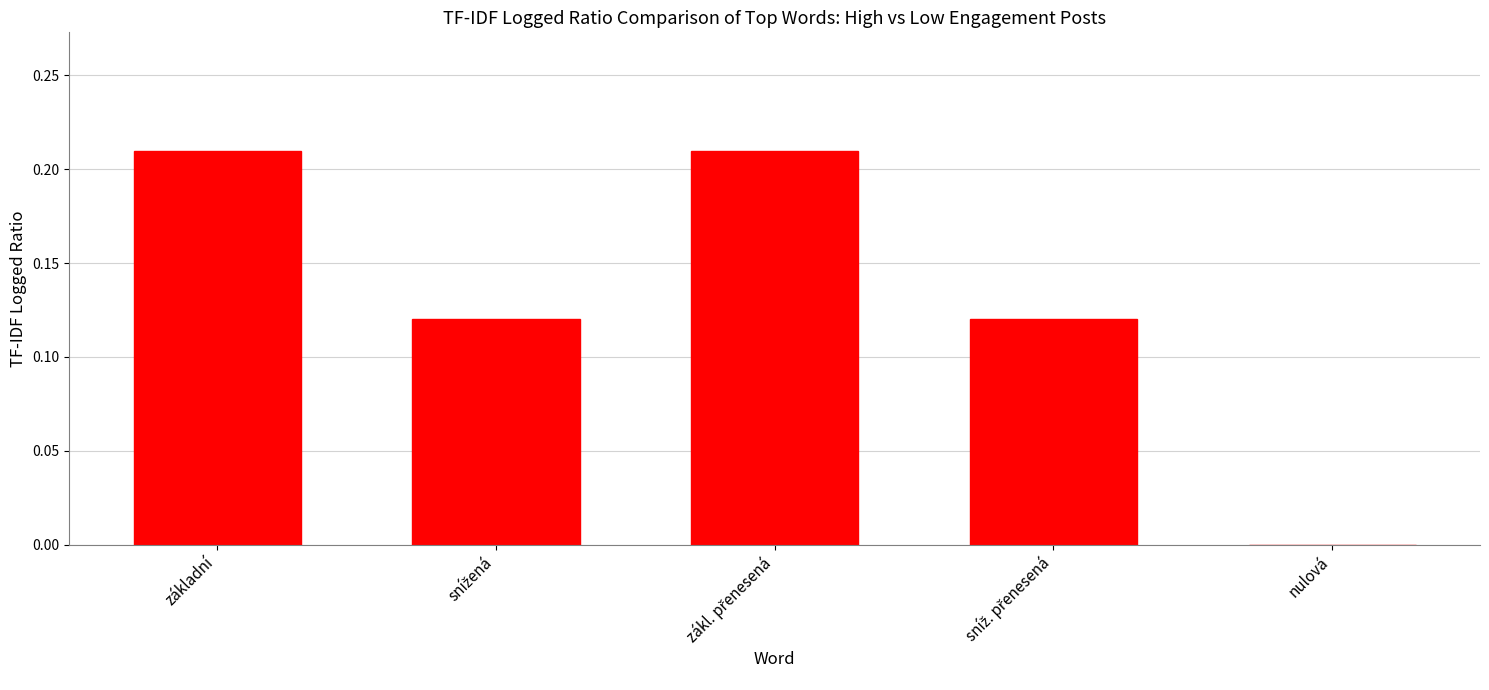

What is the change in value from základní to nulová?

-0.2